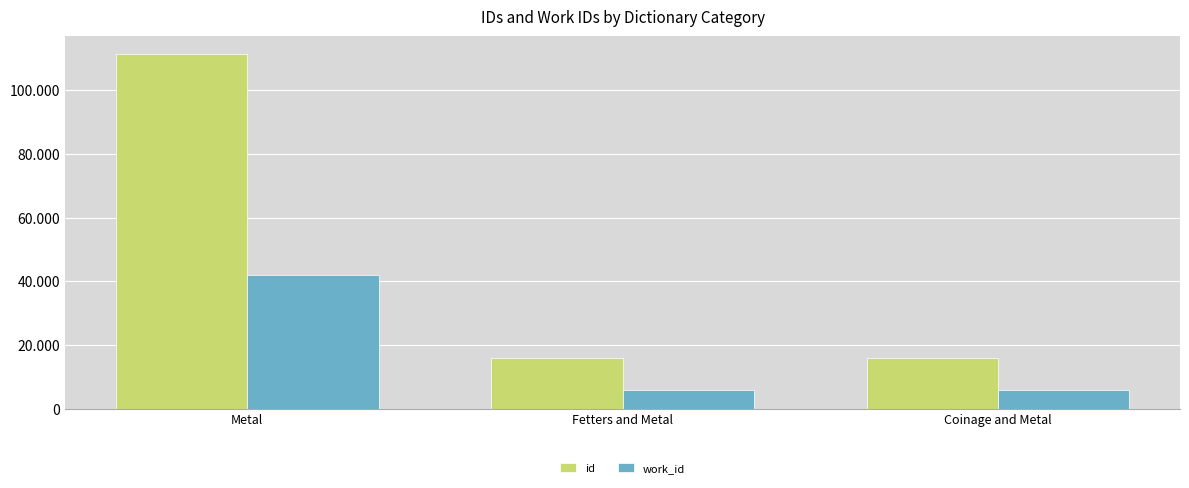

Does the chart contain stacked bars?

No